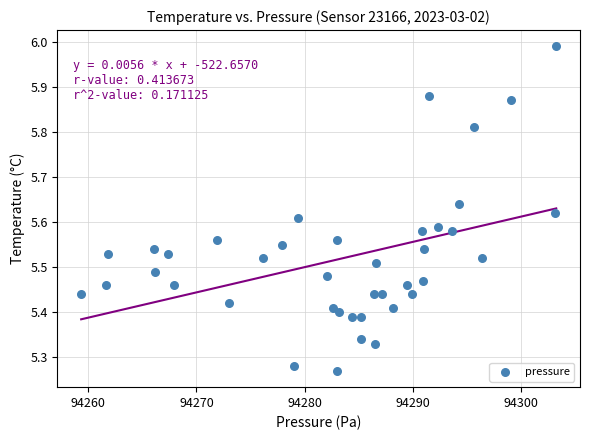

What is the range of Y values (max minus min)?

0.7